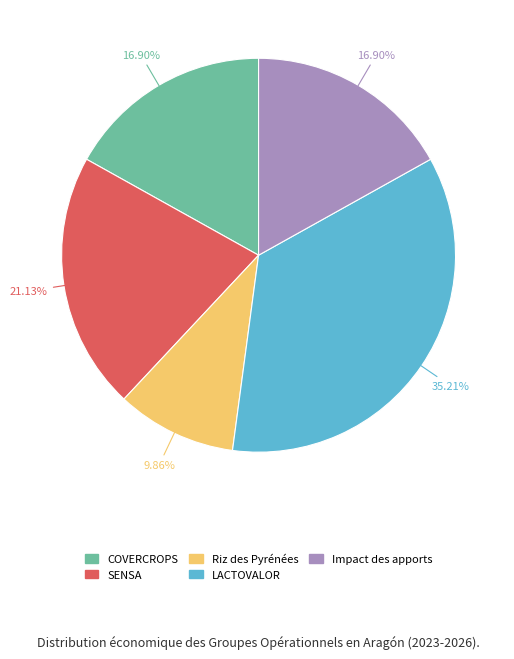

How many segments does this pie chart have?

5